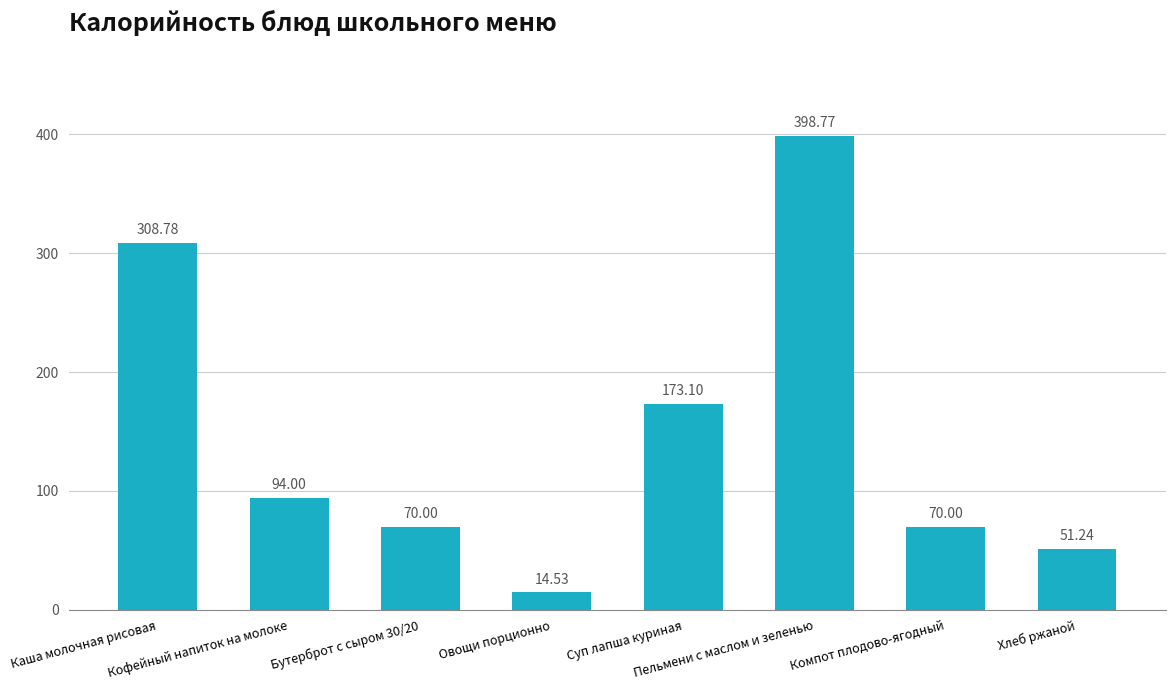

Which category has the lowest value across all series?

Овощи порционно